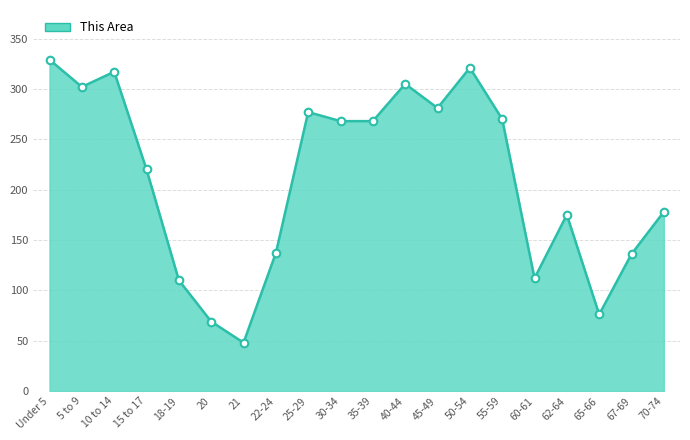

What is the ratio of the value at 67-69 to the value at 15 to 17?

0.6